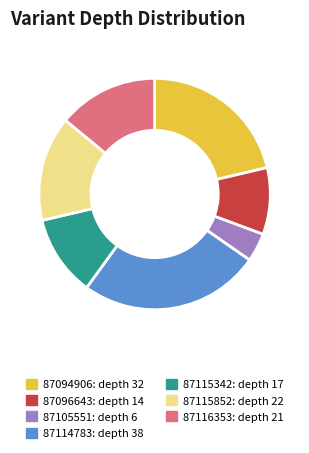

Count the number of slices in the pie.

7